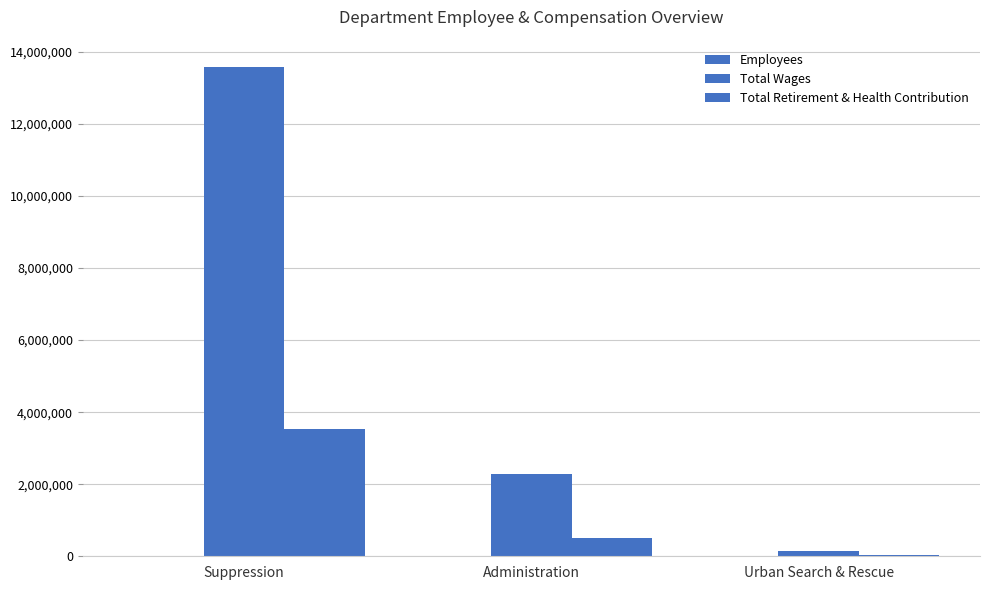

At how many categories does at least one series exceed 74399?

3